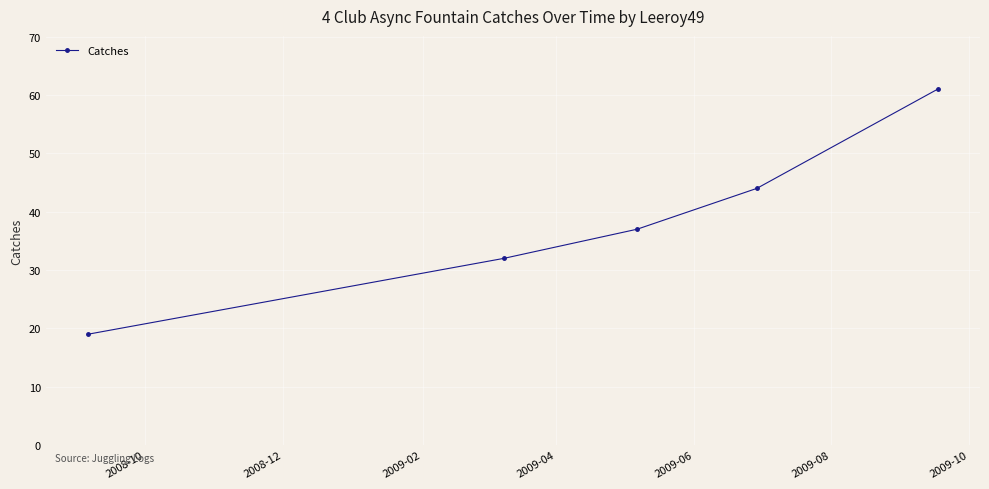

What is the greatest value displayed?

61